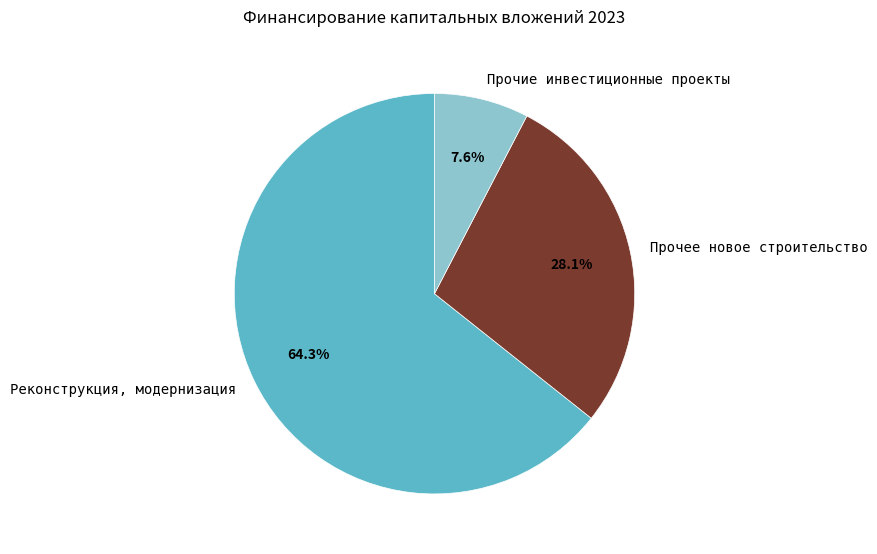

Is it true that Прочие инвестиционные проекты is 8% of the pie?

True